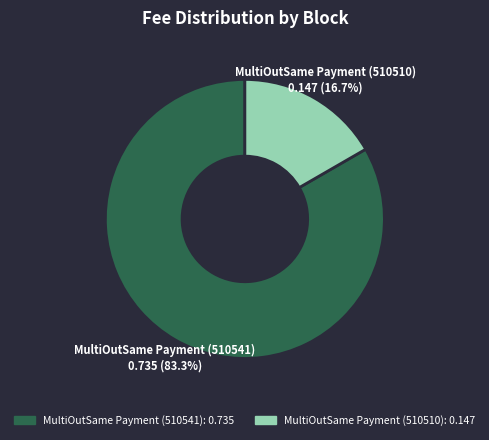

Rank the categories by value from highest to lowest.

MultiOutSame Payment (510541), MultiOutSame Payment (510510)